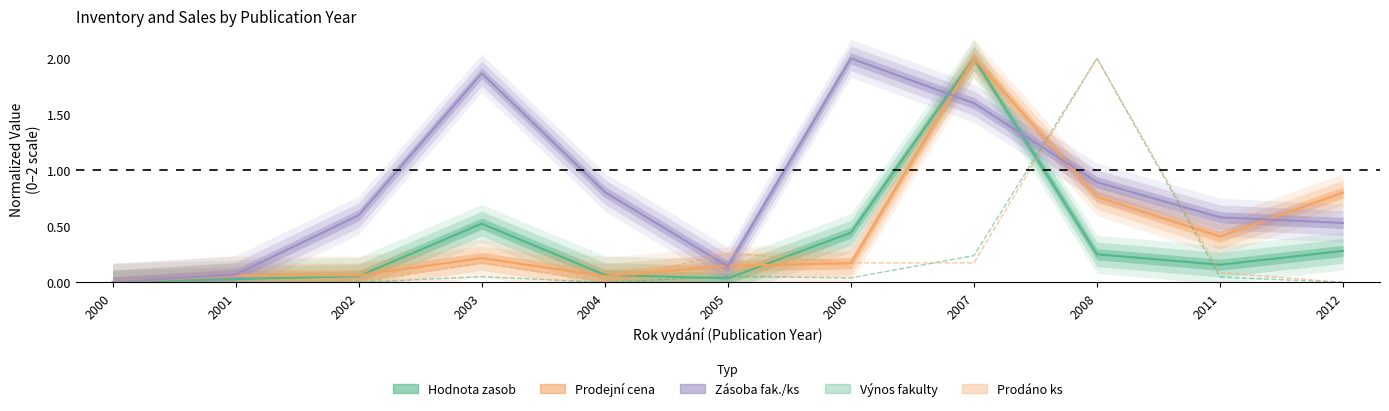

What is the average value of the Prodáno ks series?

0.3